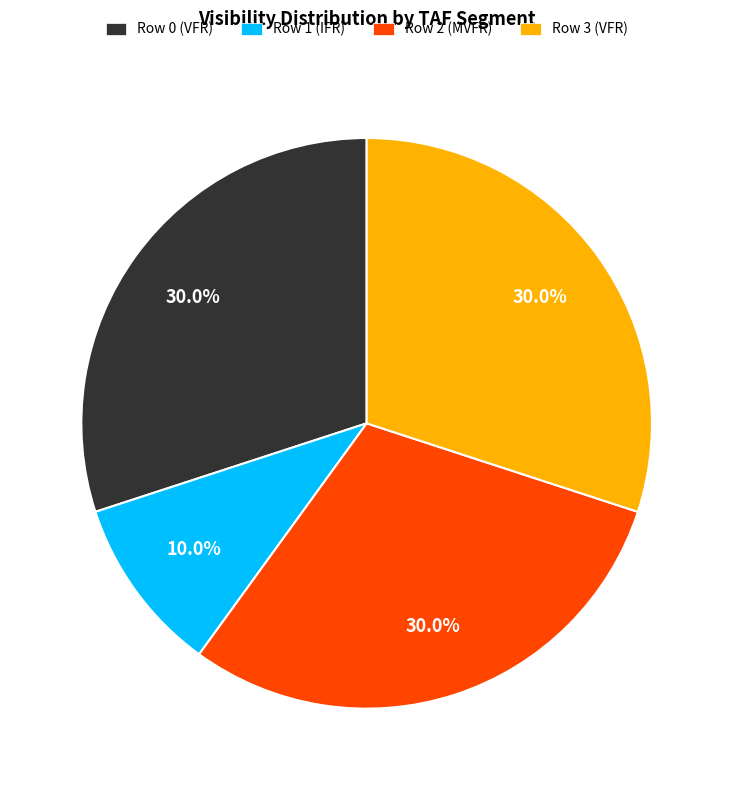

To the nearest percent, what is the combined percentage of Row 1 (IFR) and Row 3 (VFR)?

40%